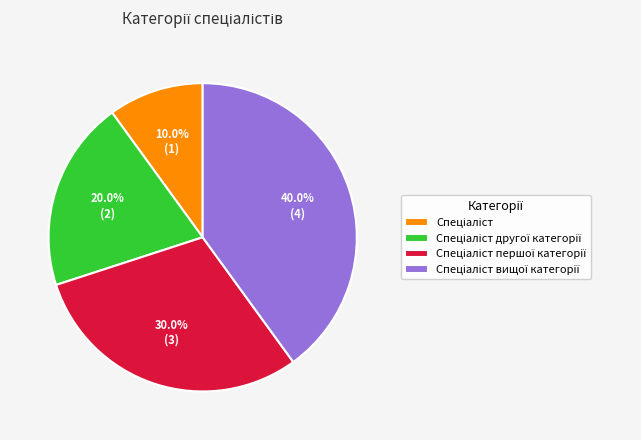

How many slices are in this pie chart?

4